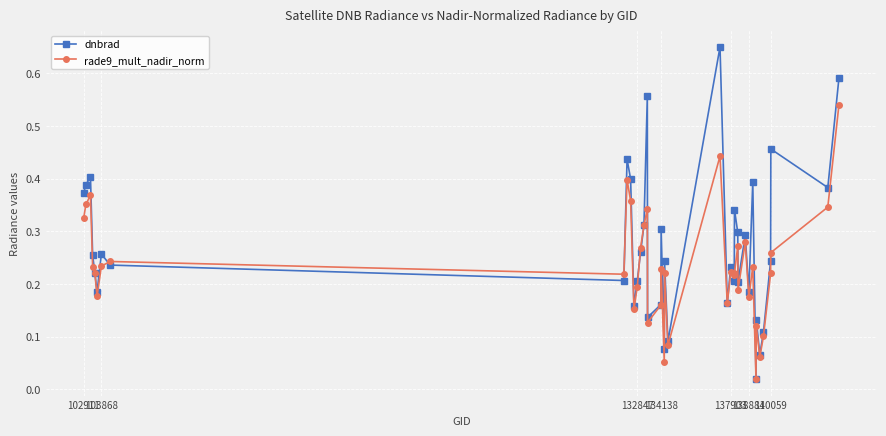

At how many categories does at least one series exceed 0?

40